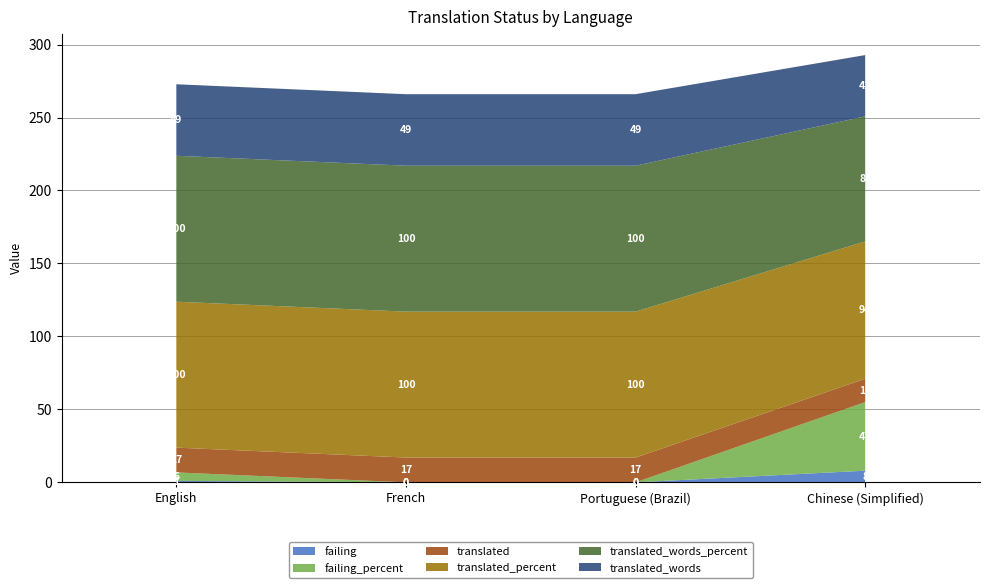

Reading left to right, transcribe all the data shown in this chart.

failing: 1.0	0.0	0.0	8.0
failing_percent: 5.8	0.0	0.0	47.0
translated: 17.0	17.0	17.0	16.0
translated_percent: 100.0	100.0	100.0	94.1
translated_words_percent: 100.0	100.0	100.0	85.7
translated_words: 49.0	49.0	49.0	42.0